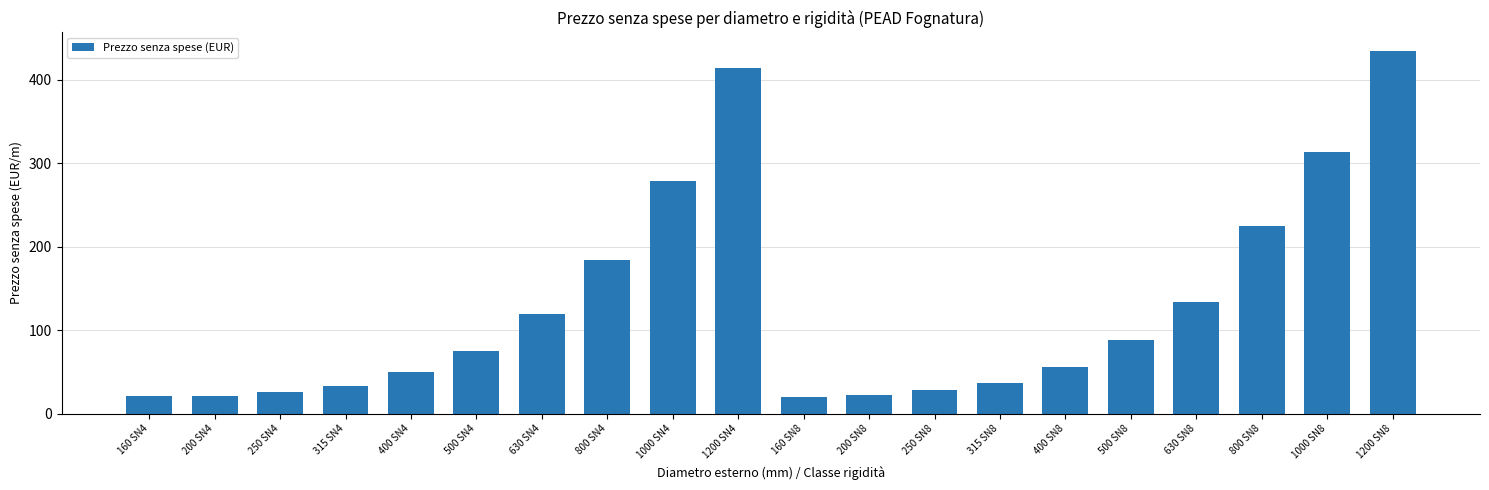

What is the difference between the values at 1000 SN4 and 1000 SN8?

35.4